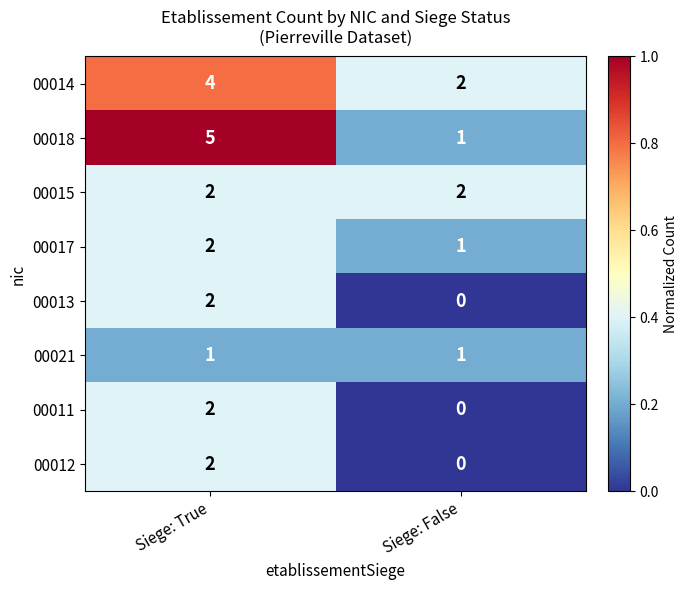

At which category does the chart reach its peak across all series?

Siege: True